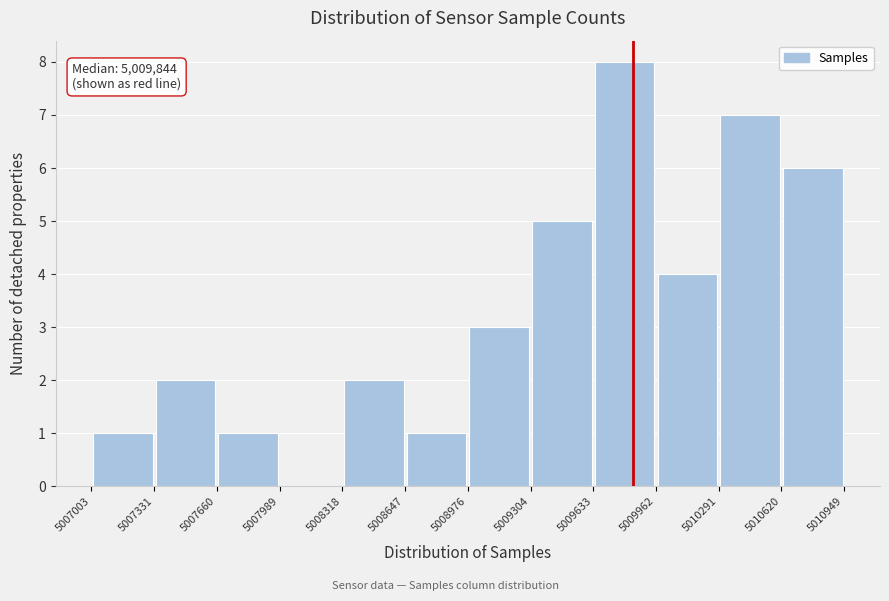

Over which range of the x-axis is the bar tallest?

5009633 to 5009962